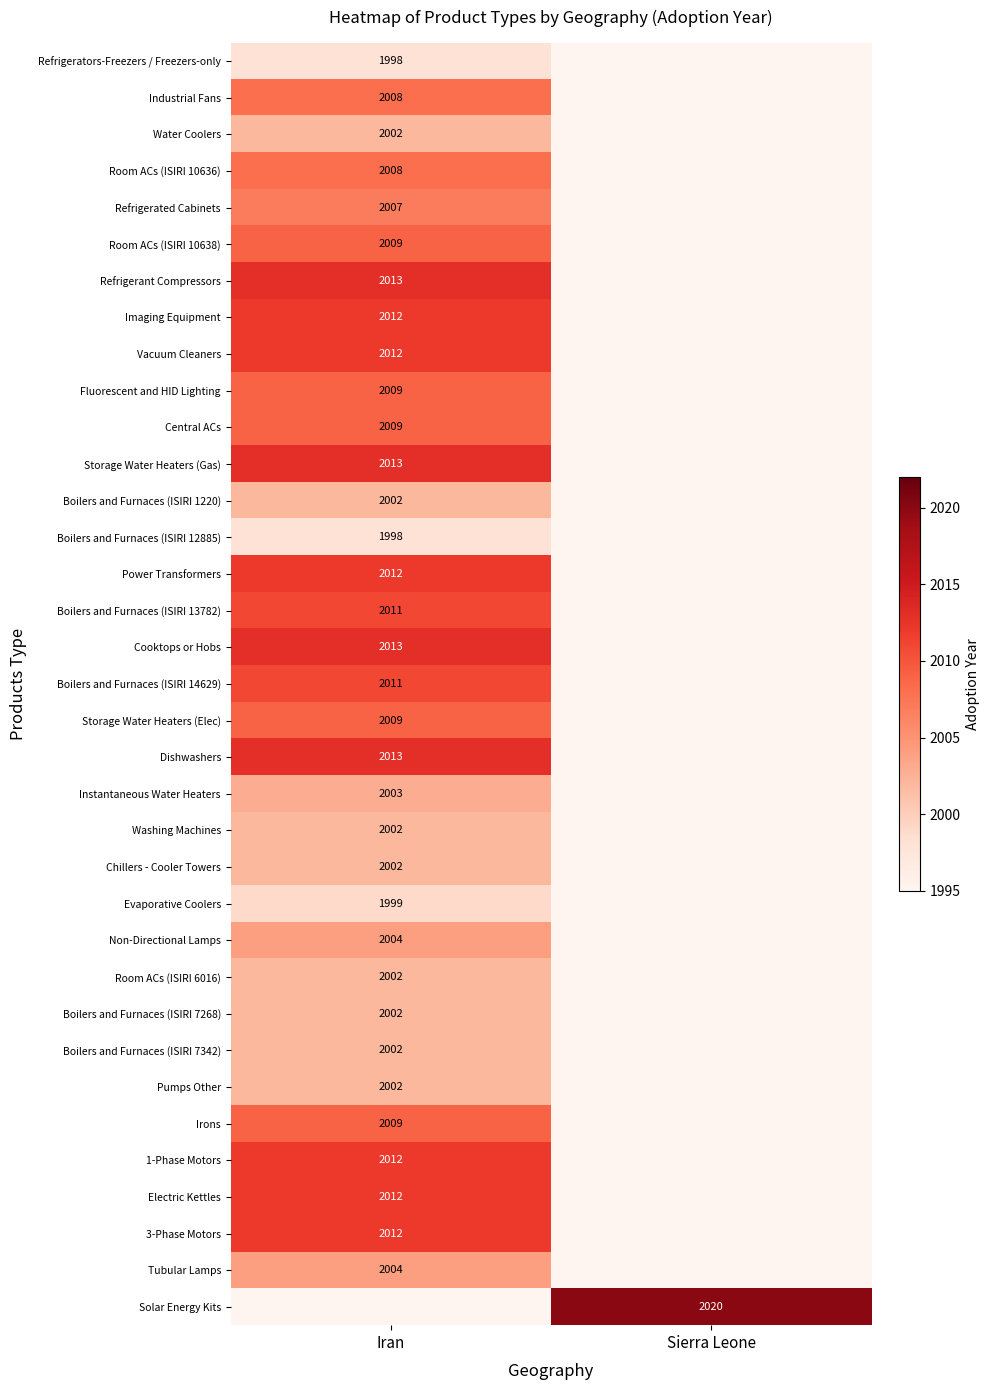

True or false: Room ACs (ISIRI 6016) has a value of 3477 at Iran.

False